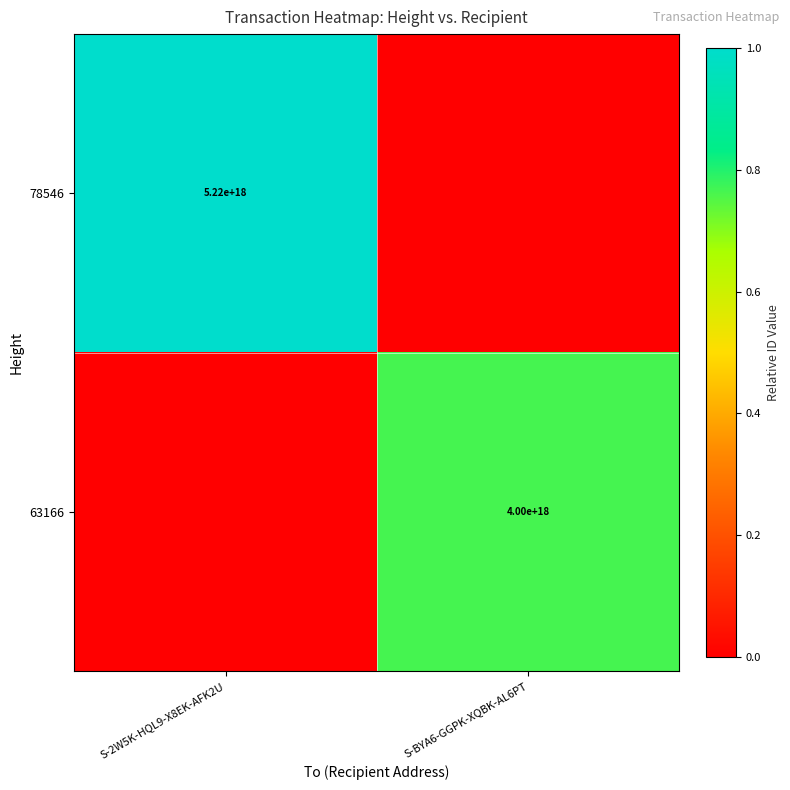

True or false: 78546 has a value of 8504589037468884992 at S-2W5K-HQL9-X8EK-AFK2U.

False